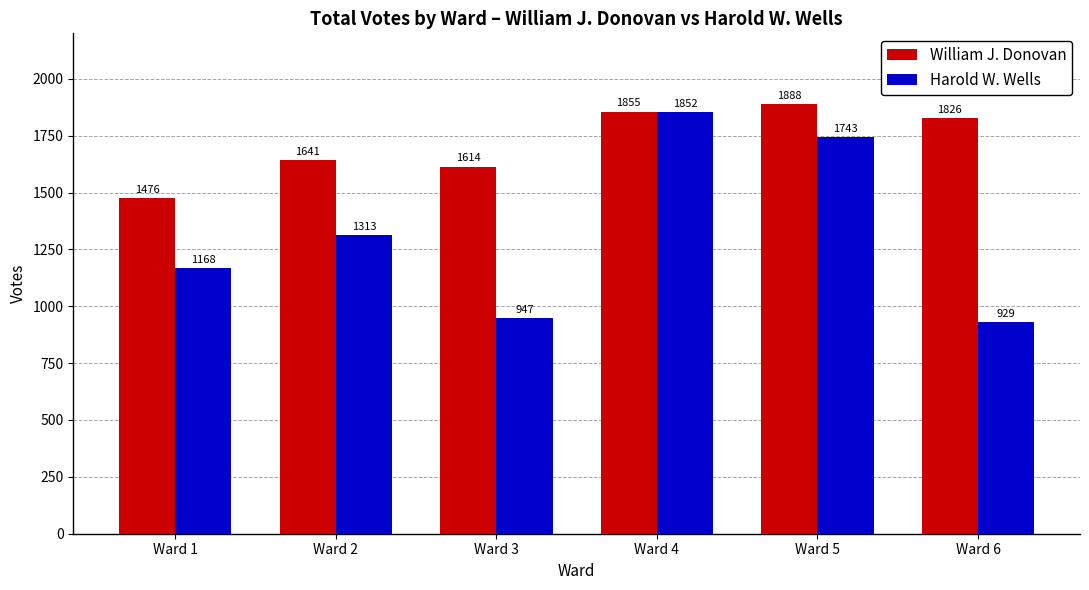

At which label does William J. Donovan reach its peak?

Ward 5